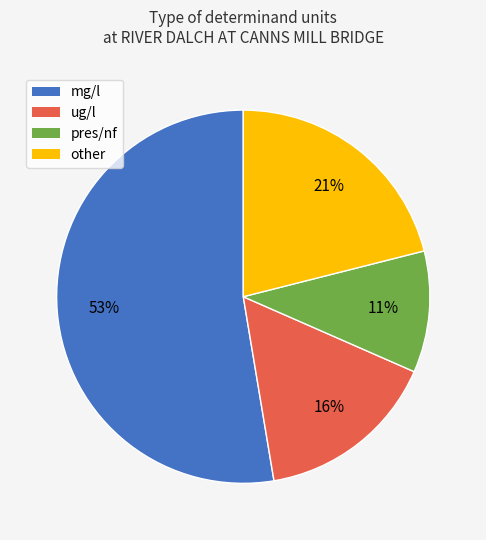

Is there a majority slice in this chart?

Yes